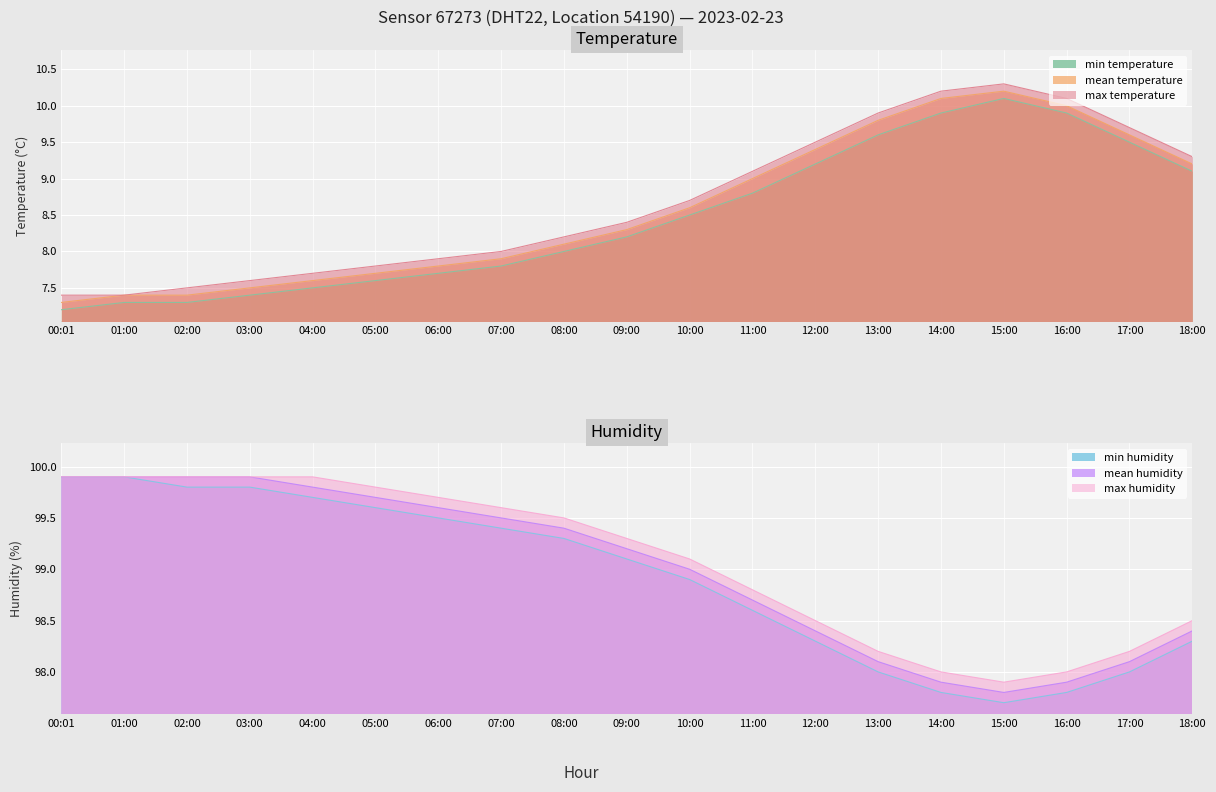

True or false: temperature and humidity intersect in this chart.

False